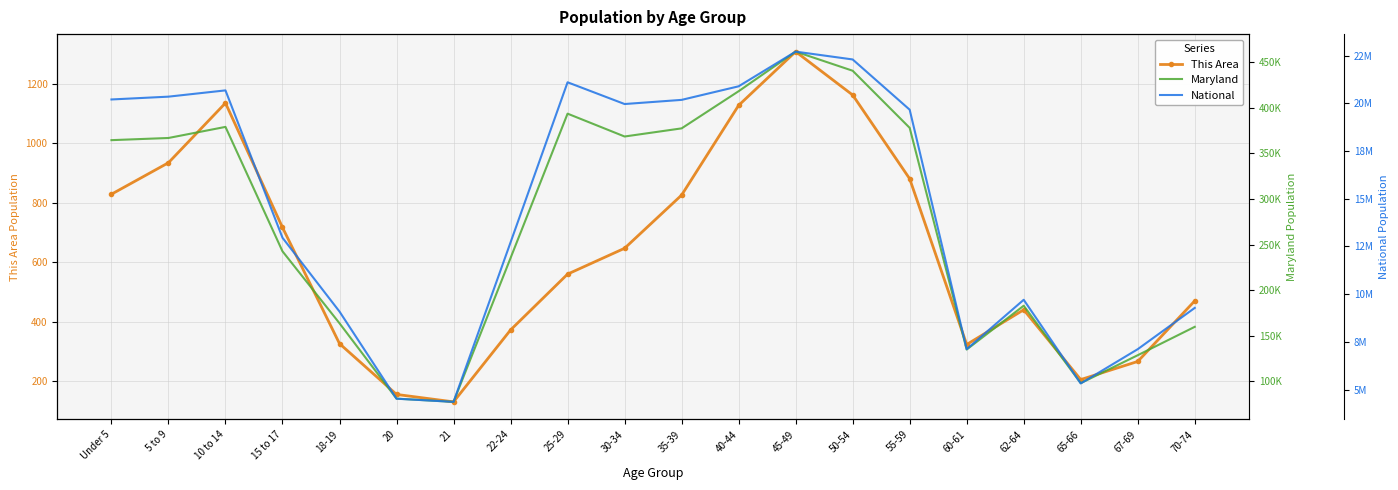

How many data points does each series have?

20